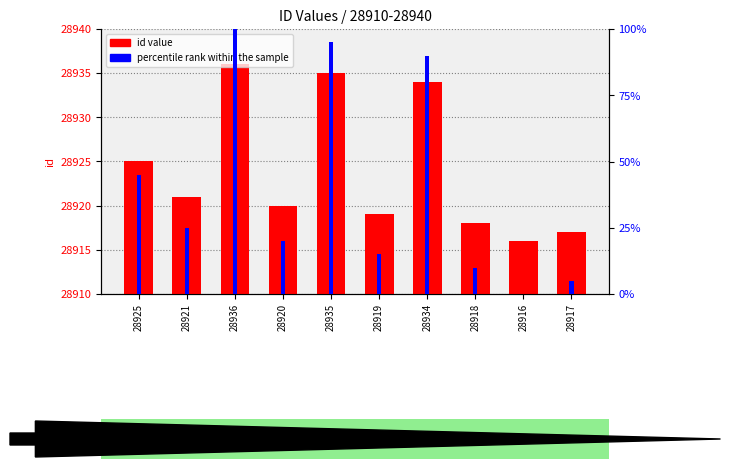

The value of id value at 28936 is 14816. True or false?

False